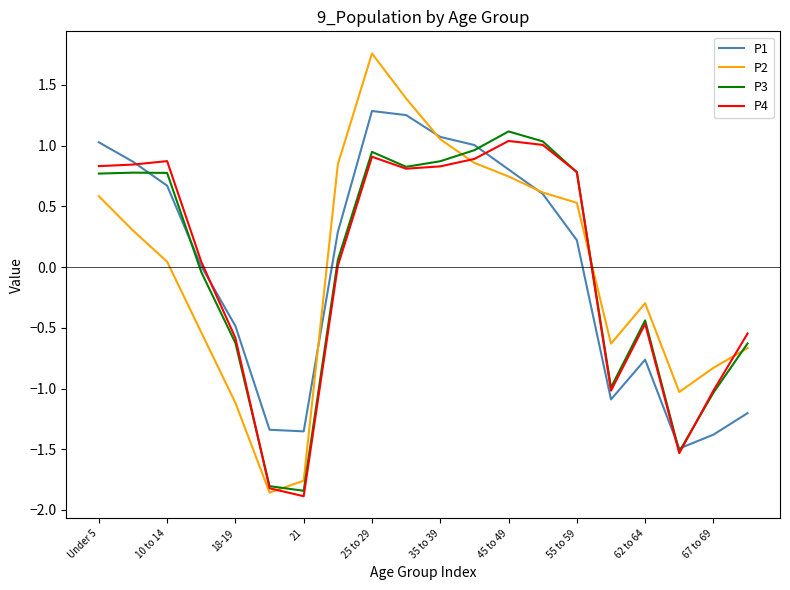

Which series has the widest spread of values?

P2